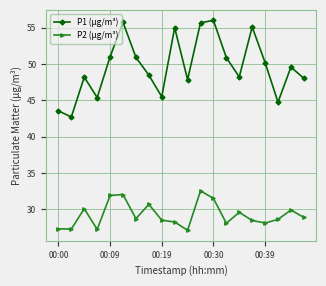

True or false: P1 (µg/m³) has more than 0 points higher than both neighbors.

True